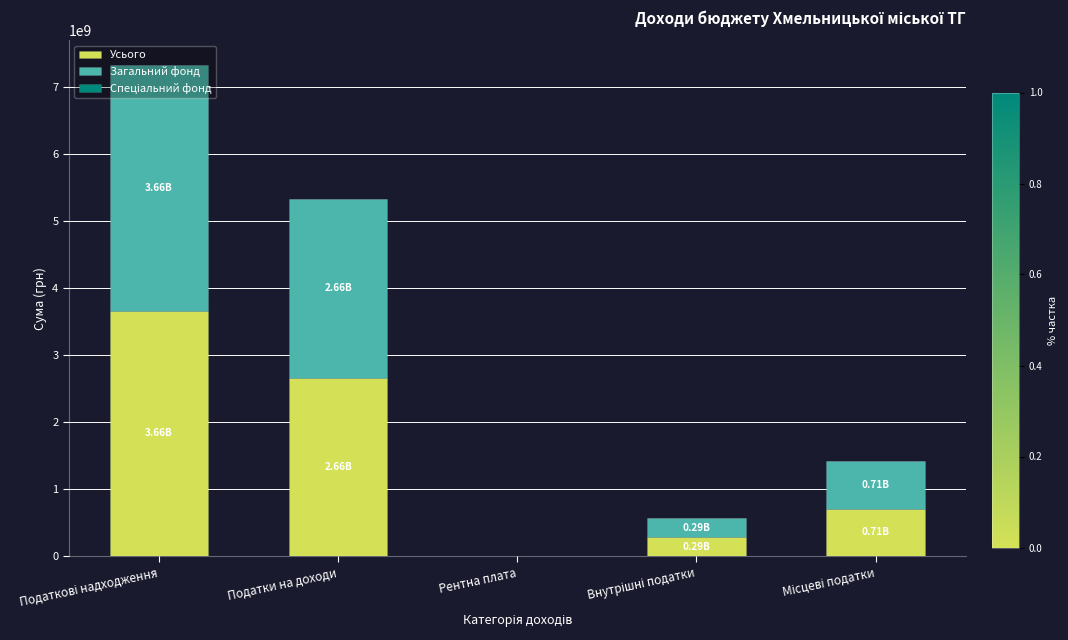

What is the total value across all series at Податки на доходи?

5326933330